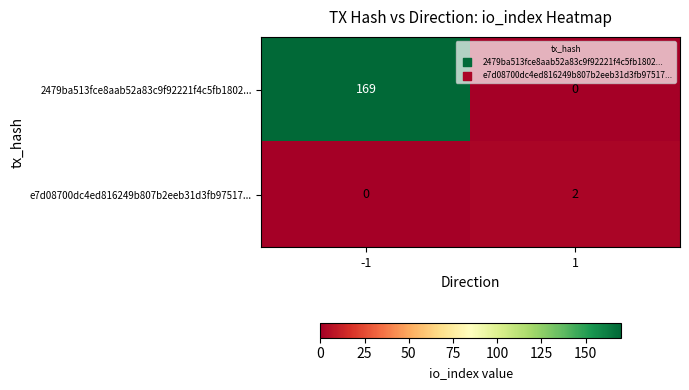

Which series changed the most between -1 and 1?

2479ba513fce8aab52a83c9f92221f4c5fb1802...